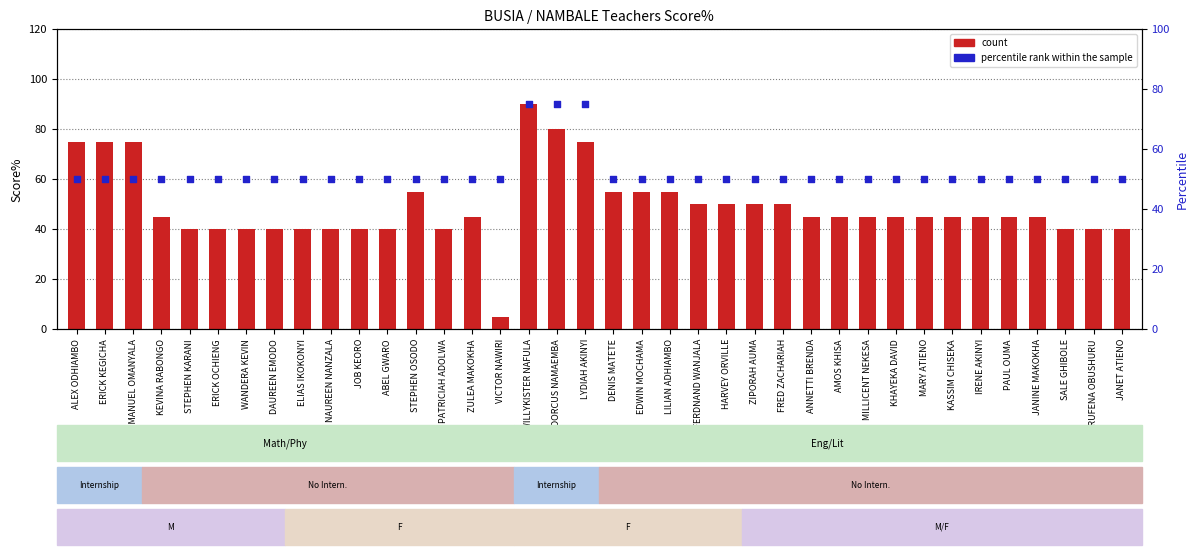

What are all the series names shown in the legend?

count, percentile rank within the sample